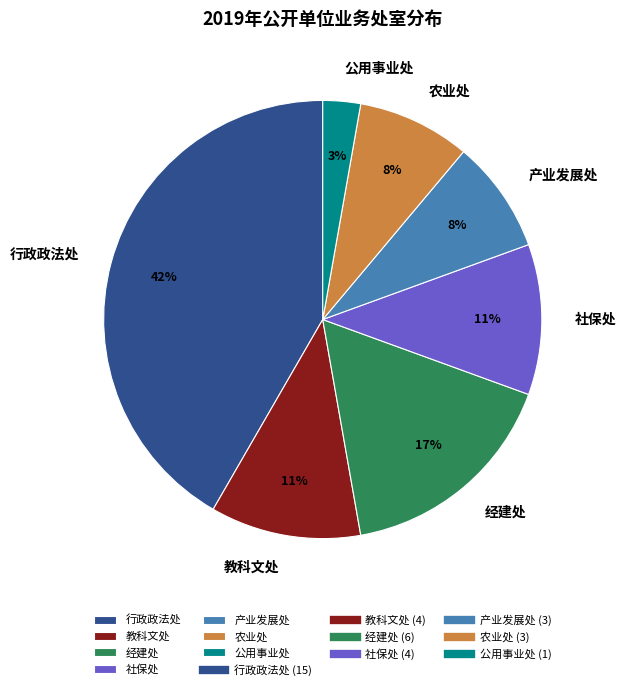

To the nearest percent, what is the average slice percentage?

14%